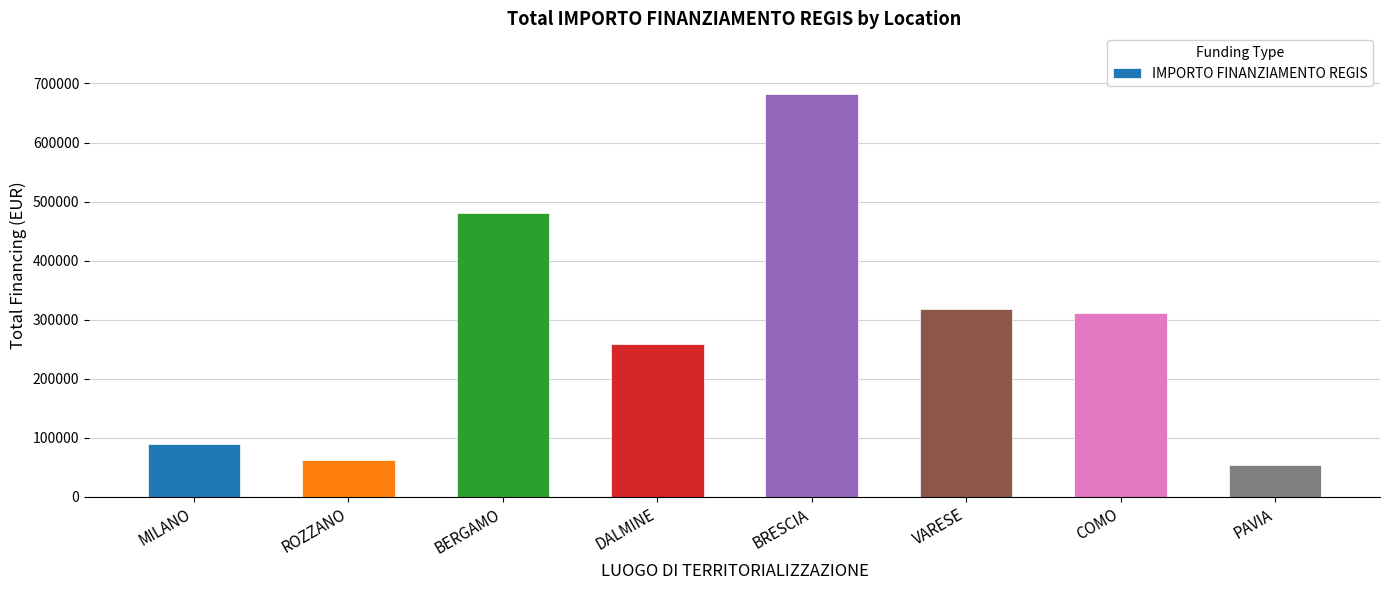

Which has a higher value, COMO or MILANO?

COMO